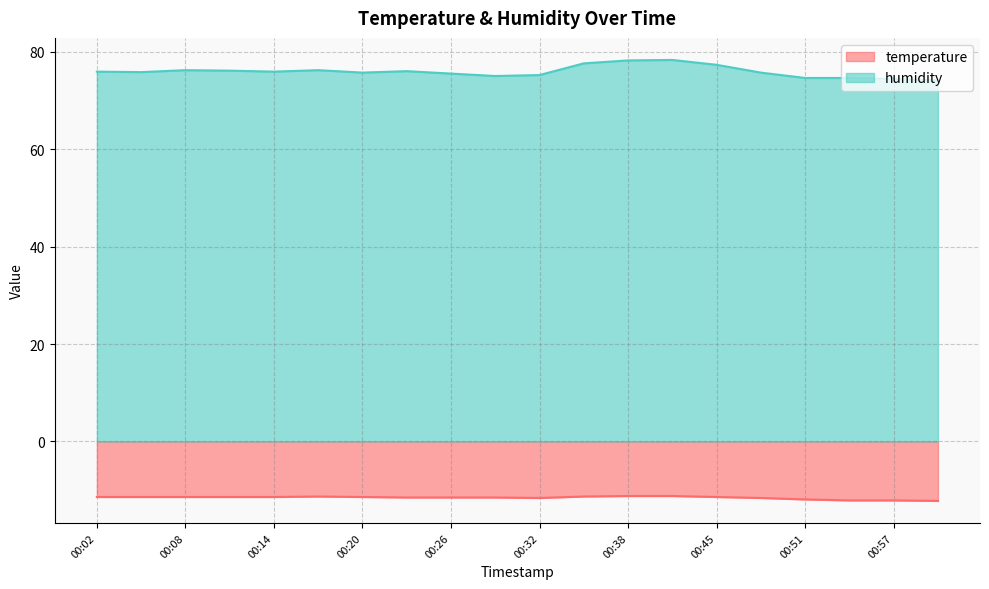

What is the spread (max minus min) of values at 00:08?

87.6